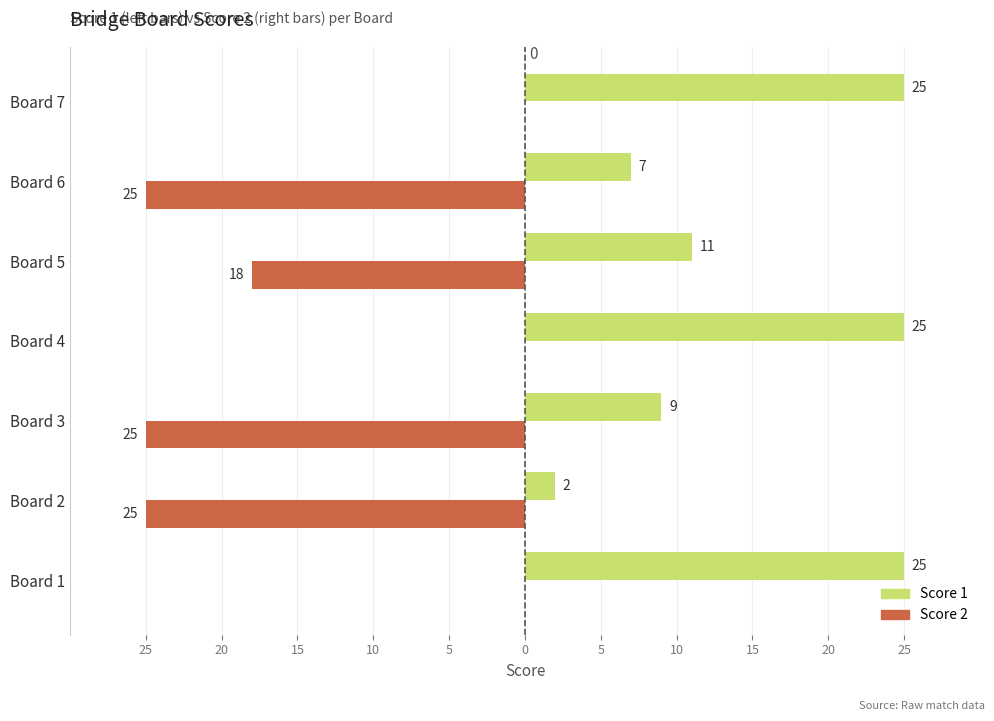

What are all the series names shown in the legend?

Score 1, Score 2